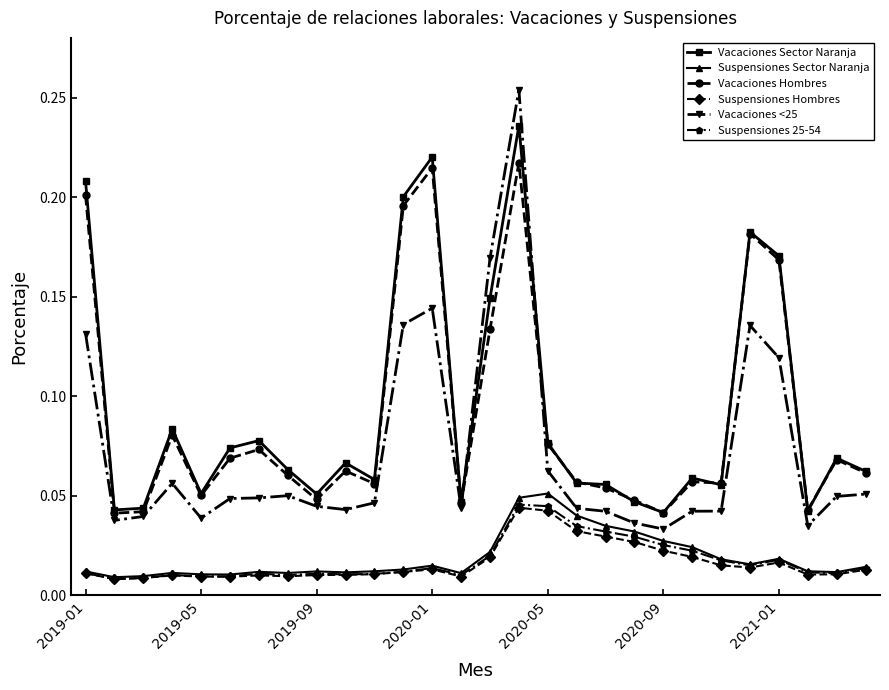

Count the Vacaciones Sector Naranja values in the range 0 to 1.

28